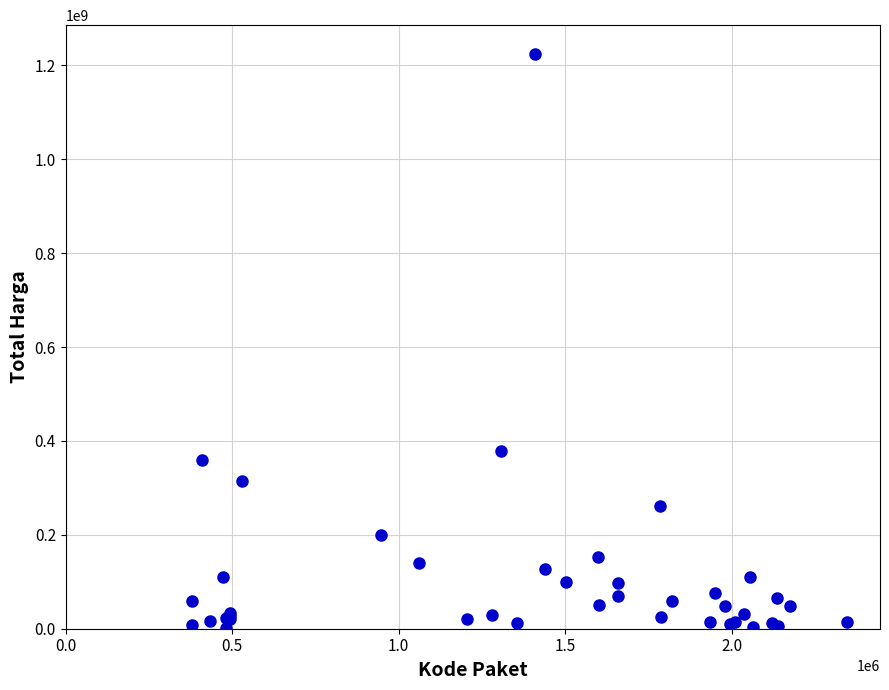

What Y value in the scatter plot is closest to 613538875?

379075000